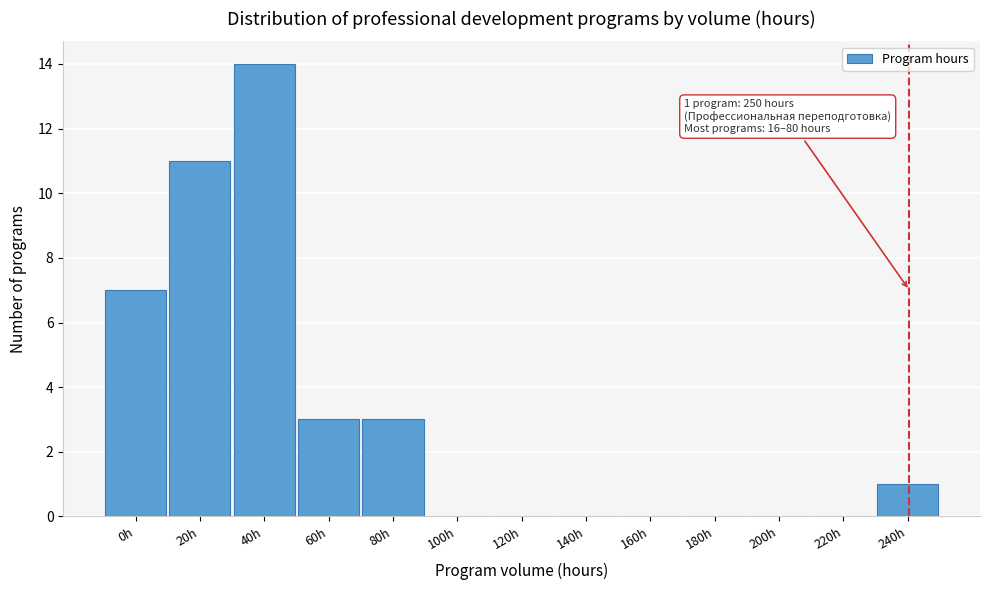

Reading left to right, extract all data points from this chart.

0h=7	20h=11	40h=14	60h=3	80h=3	100h=0	120h=0	140h=0	160h=0	180h=0	200h=0	220h=0	240h=1